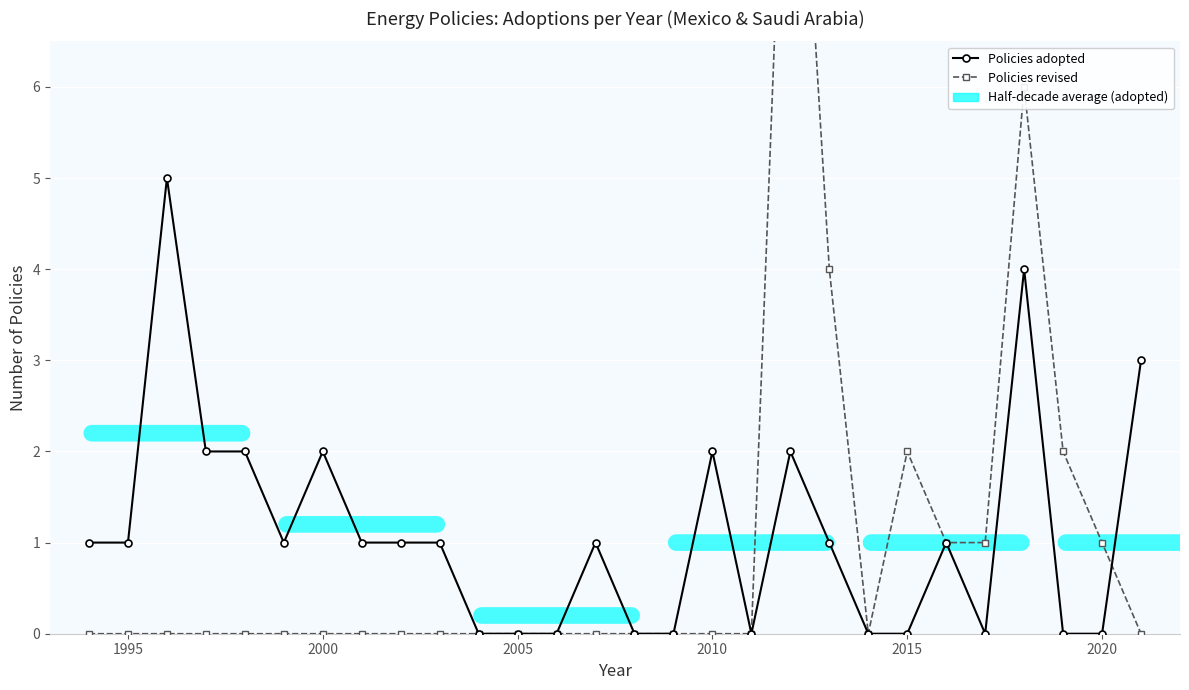

What is the sum of all Policies revised values?

28